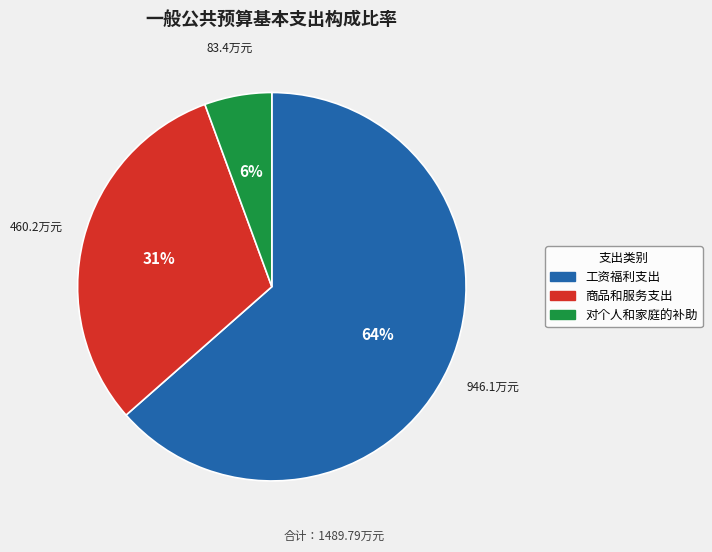

Which slice represents more than half of the pie?

工资福利支出